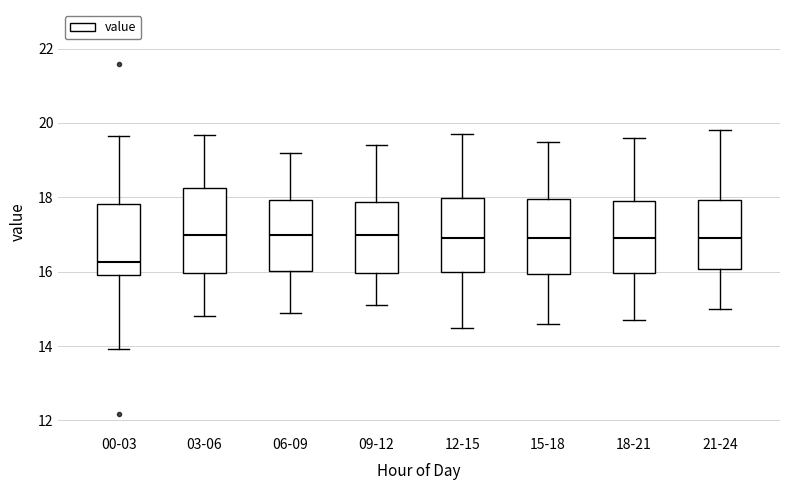

Comparing the boxes themselves (not the whiskers), which one is the tallest?

03-06